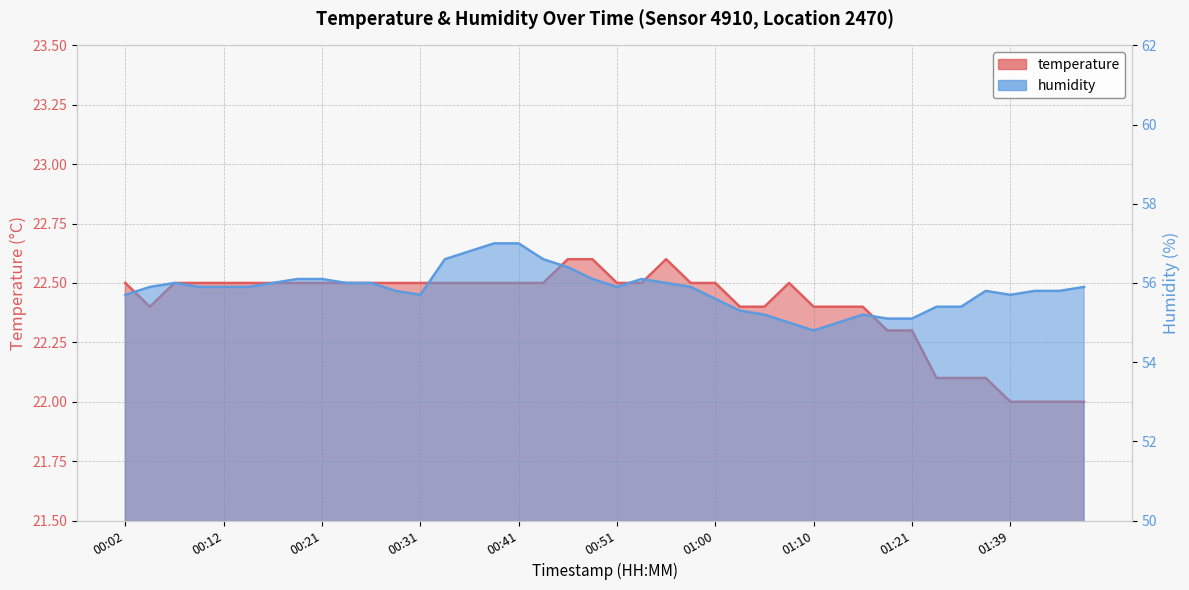

Does the chart display data point markers on the line(s)?

No